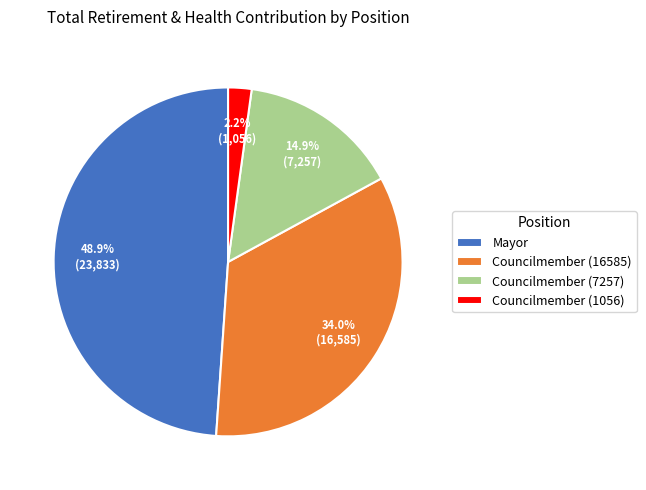

The Councilmember (1056) slice represents 2% of the pie. True or false?

True